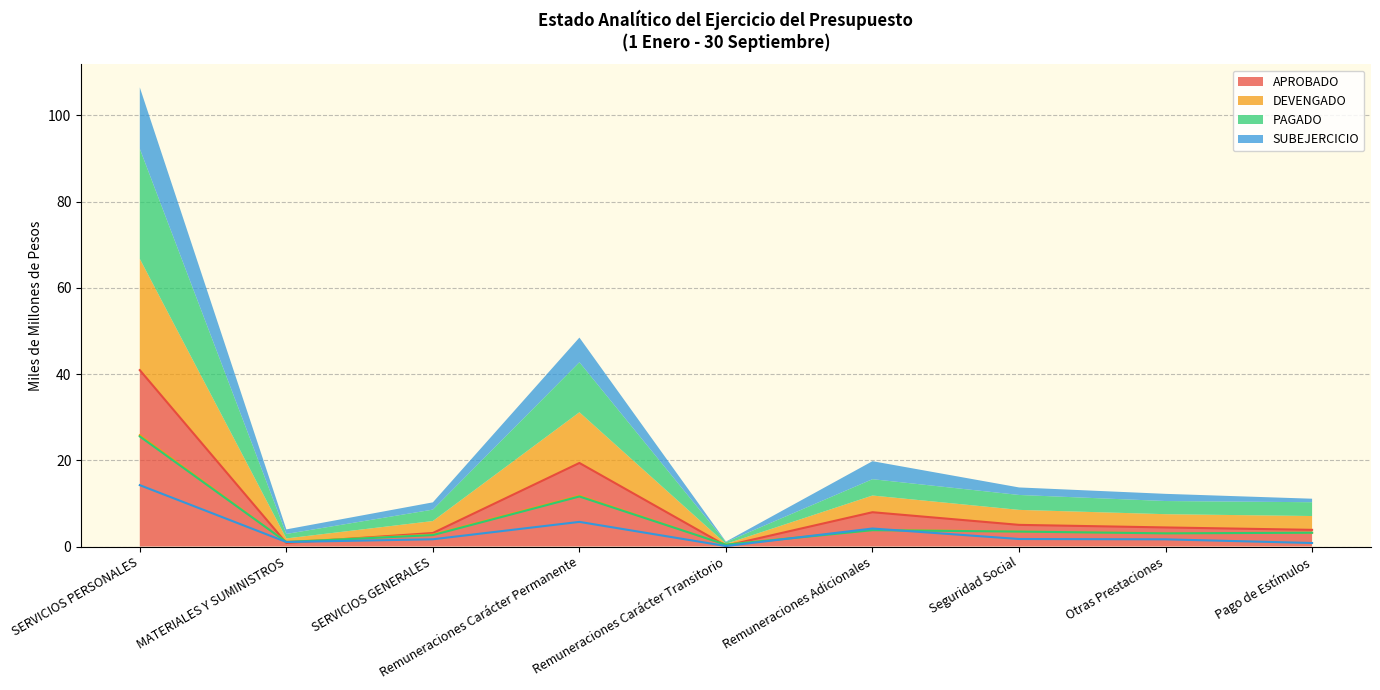

Reading right to left, what are all the values shown in this chart?

APROBADO: 3.9	4.4	5.0	8.0	0.2	19.4	3.1	0.8	40.9
DEVENGADO: 3.2	3.1	3.5	3.9	0.4	11.8	2.8	1.1	25.8
PAGADO: 3.2	3.1	3.5	3.8	0.4	11.6	2.7	1.0	25.5
SUBEJERCICIO: 0.8	1.7	1.7	4.2	0.1	5.7	1.7	1.1	14.2